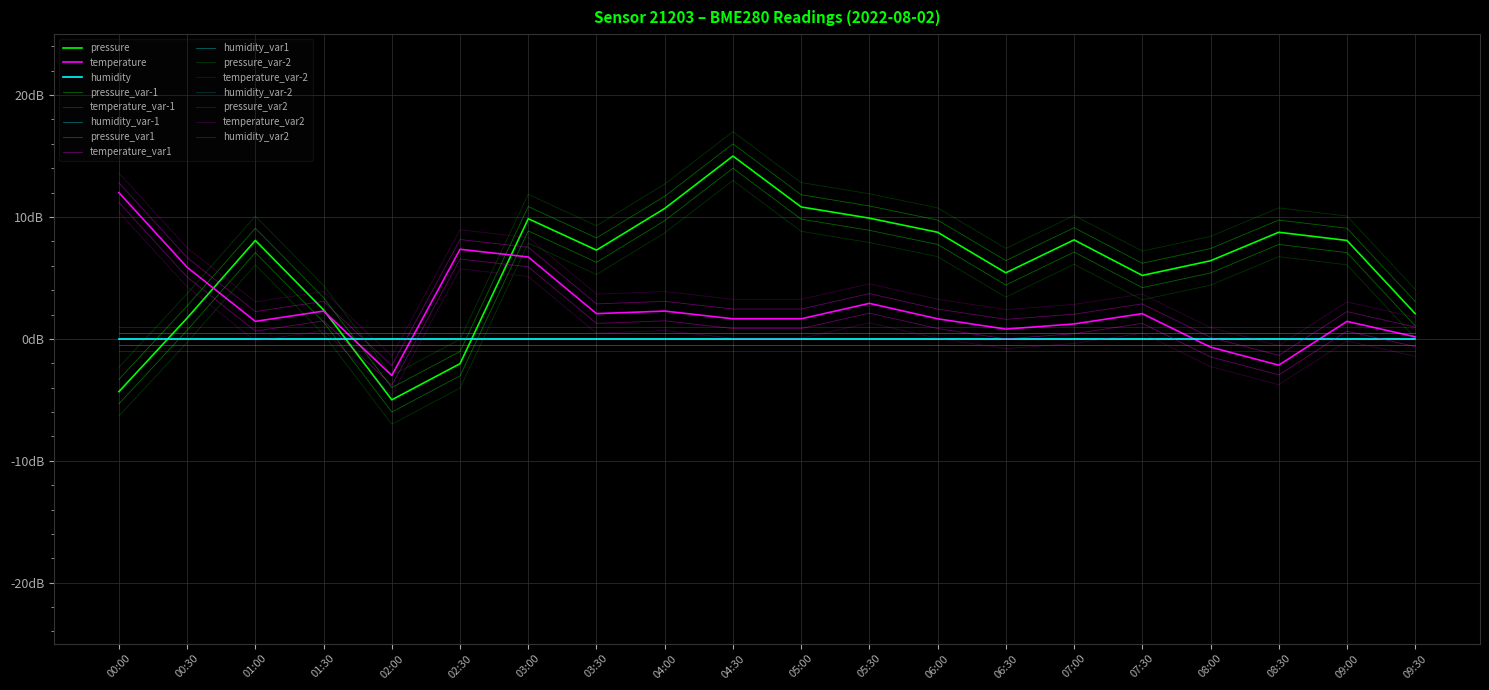

What is the difference between the maximum and minimum values in the pressure series?

20.0